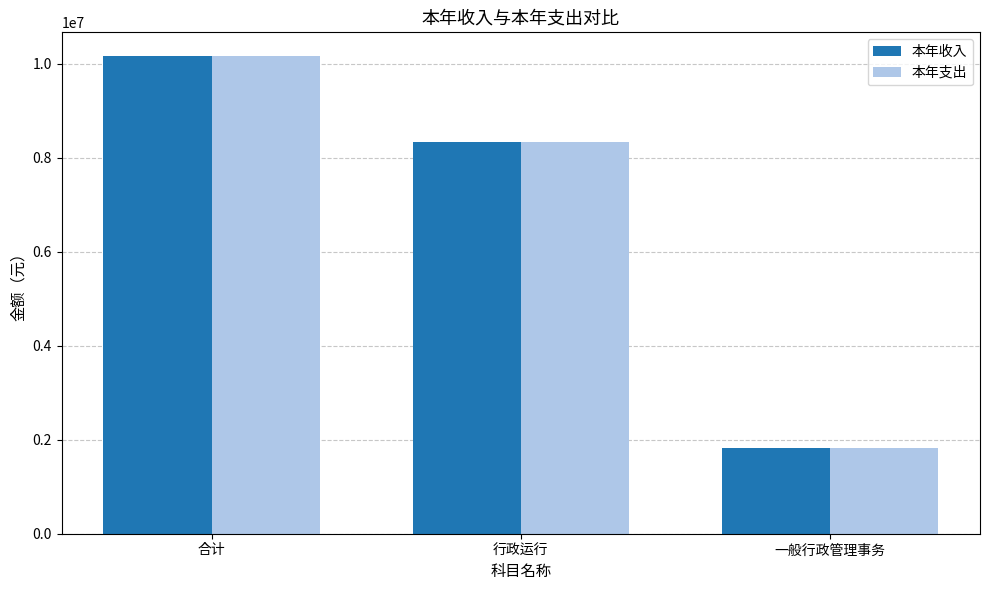

What is the sum of the 本年收入 values at 合计 and 一般行政管理事务?

11990127.2